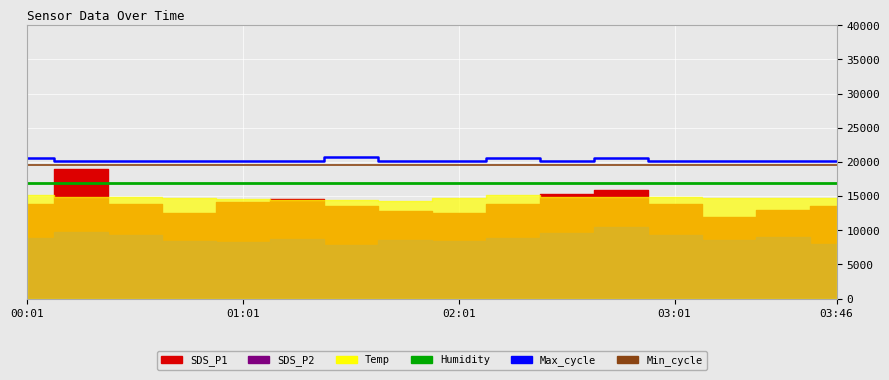

The Max_cycle series shows 33564 at 14. True or false?

False